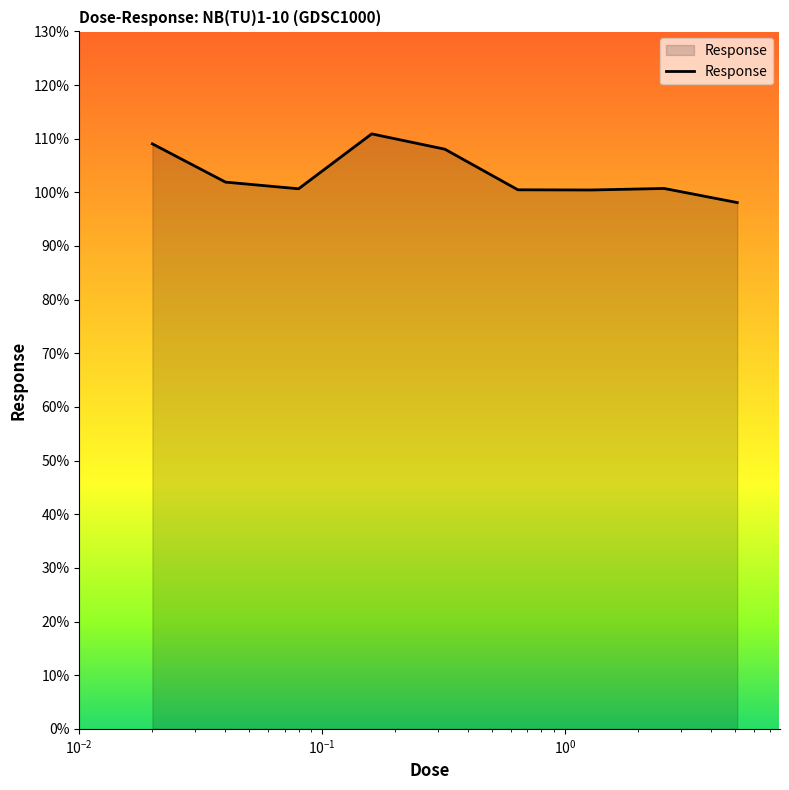

What is the smallest value displayed?

98.1